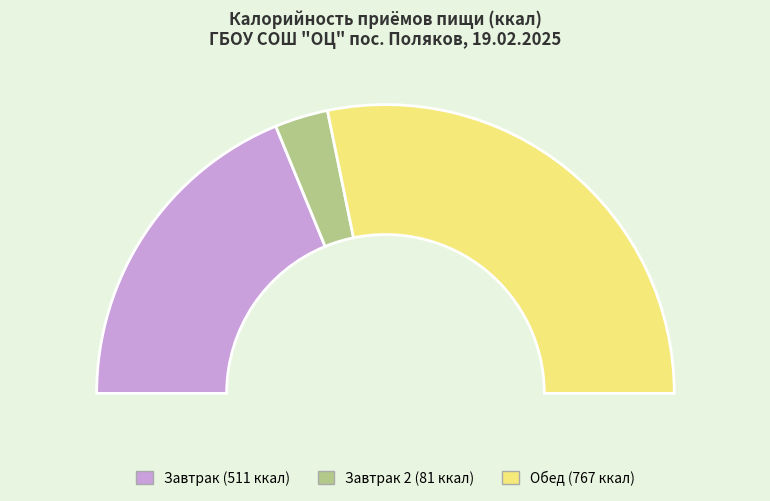

To the nearest percent, what is the difference between the largest and smallest slice percentages?

50%